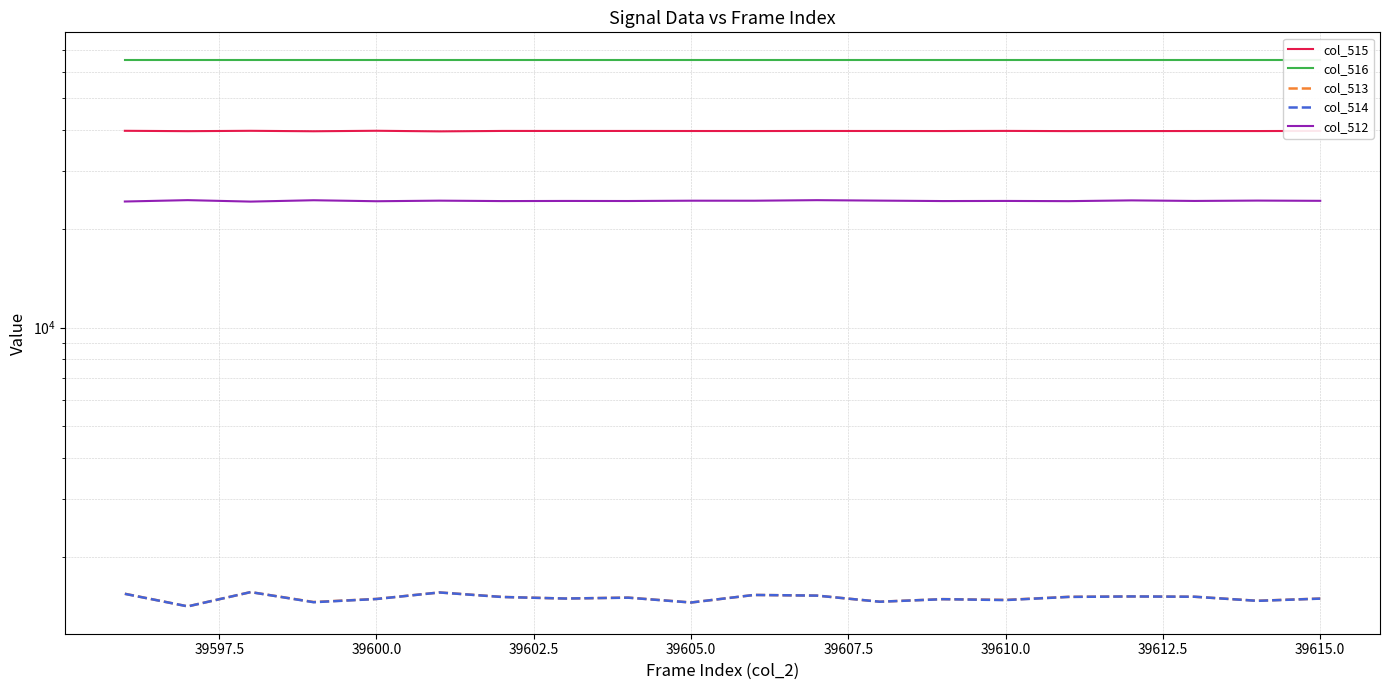

How many interior local valleys does the col_514 series have?

7